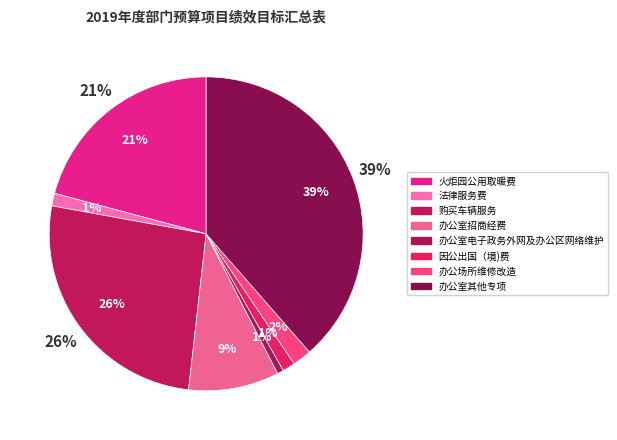

How many slices are in this pie chart?

8